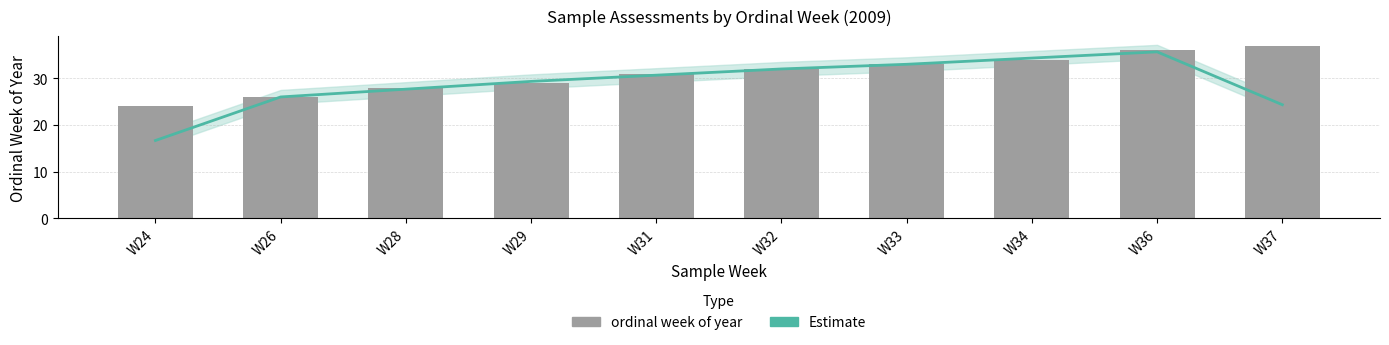

Reading left to right, extract all data points from this chart.

Estimate: 16.7	26.0	27.7	29.3	30.7	32.0	33.0	34.3	35.7	24.3
ordinal week of year: 24.0	26.0	28.0	29.0	31.0	32.0	33.0	34.0	36.0	37.0